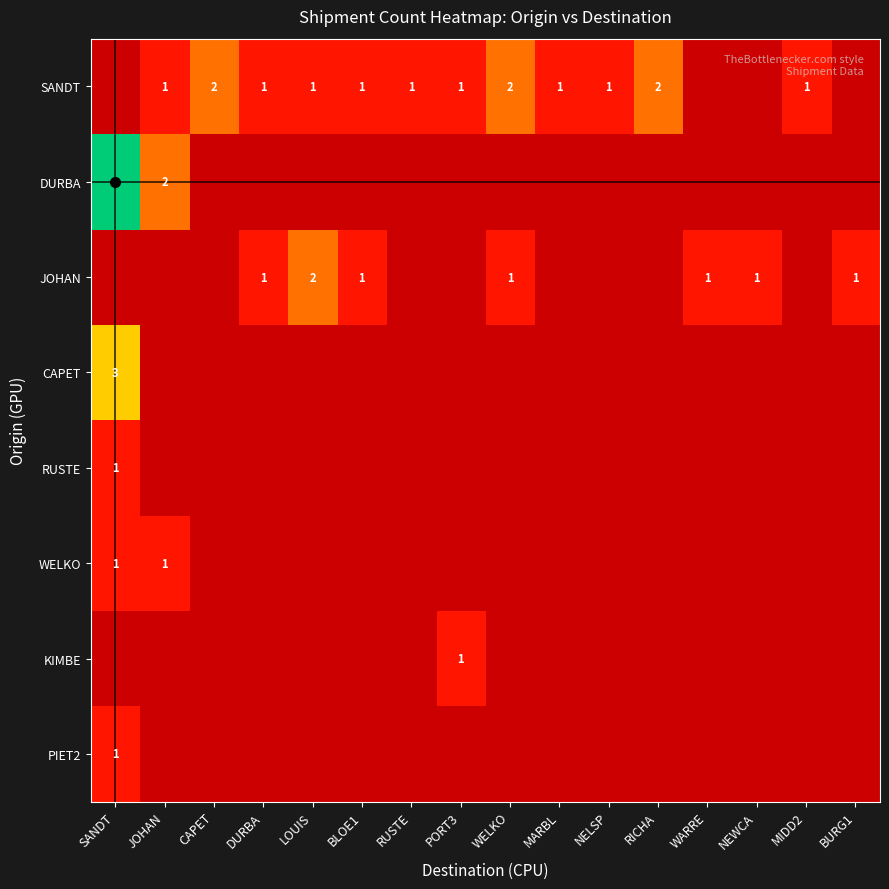

True or false: KIMBE has a value of 1 at PORT3.

True